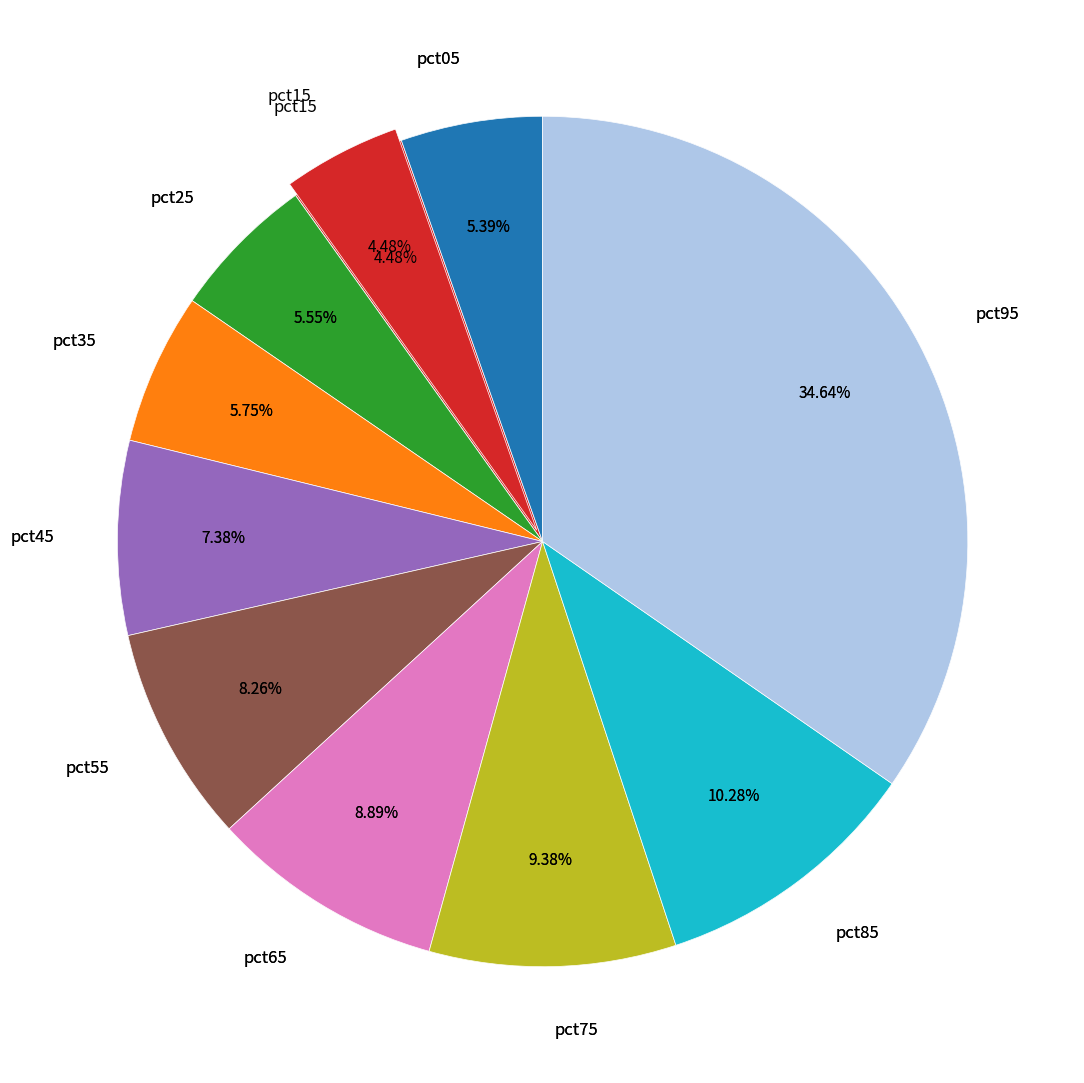

What is the largest slice in the pie chart?

pct95